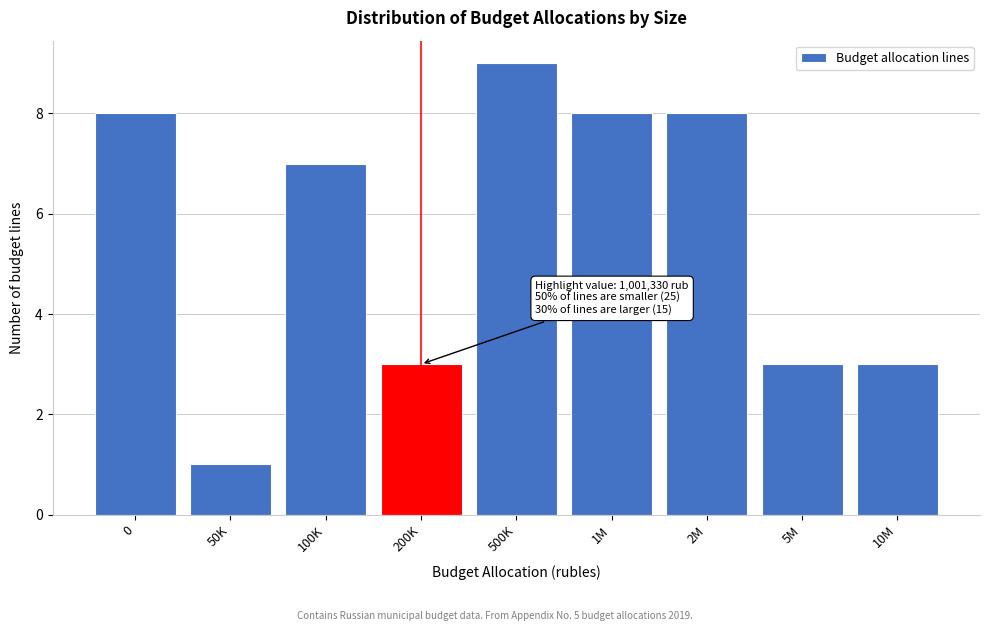

Reading left to right, what are all the values shown in this chart?

0=8	50K=1	100K=7	200K=3	500K=9	1M=8	2M=8	5M=3	10M=3